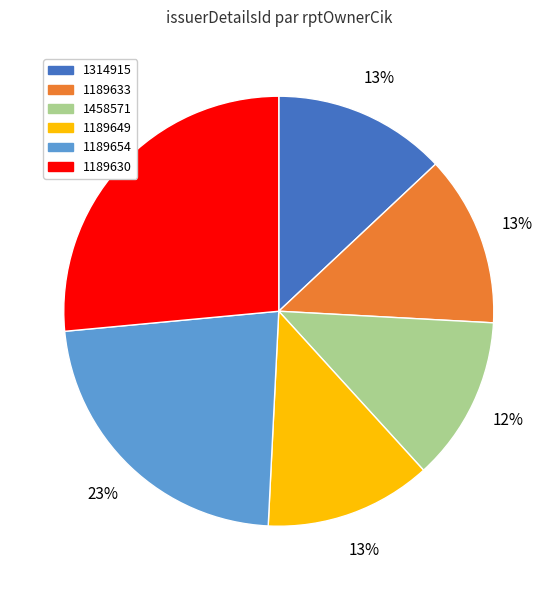

To the nearest percent, what percentage of the pie is 1189633?

13%